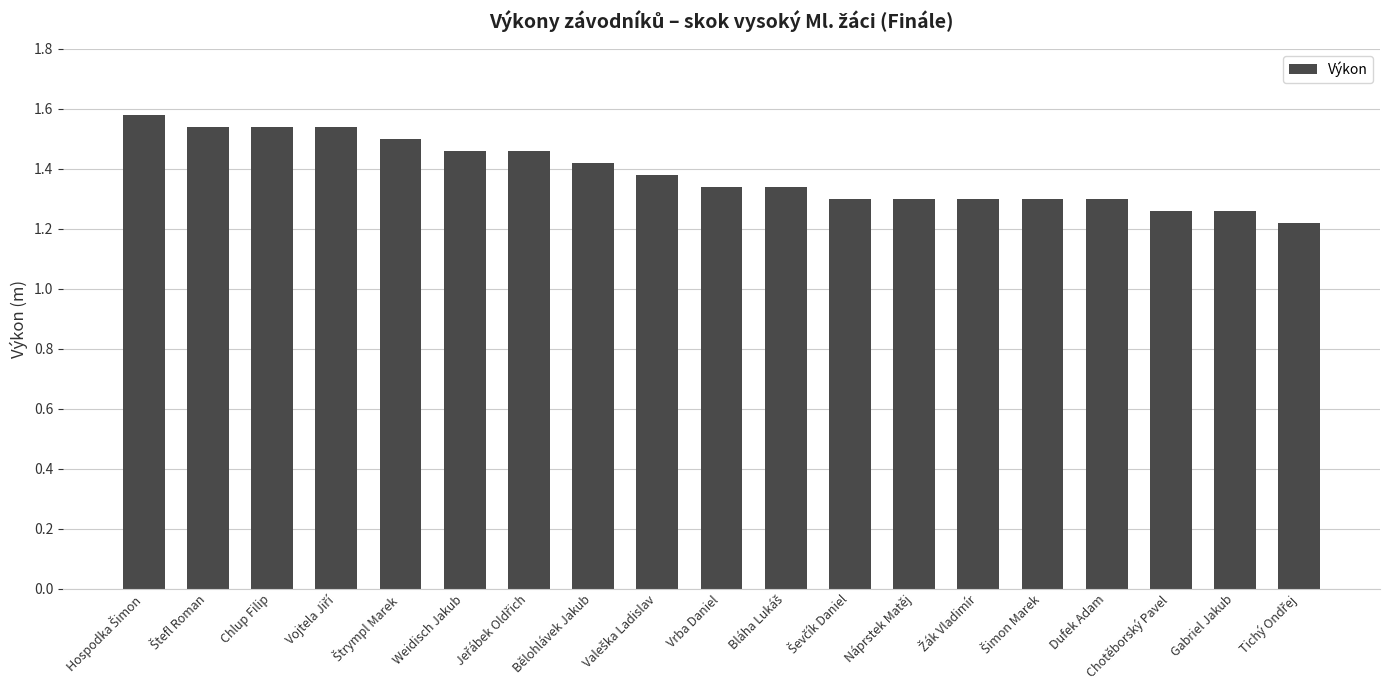

What is the ratio of the value at Vrba Daniel to the value at Gabriel Jakub?

1.1